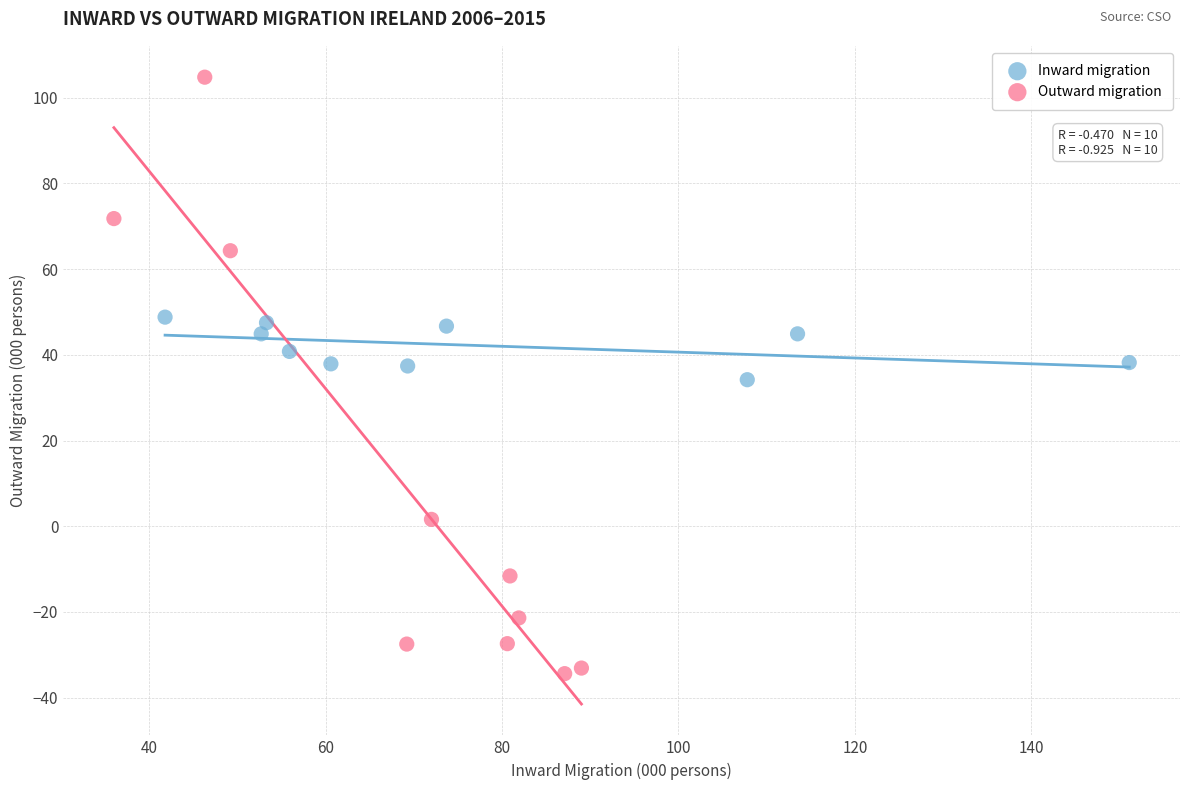

Which series contains the highest Y value?

Outward migration